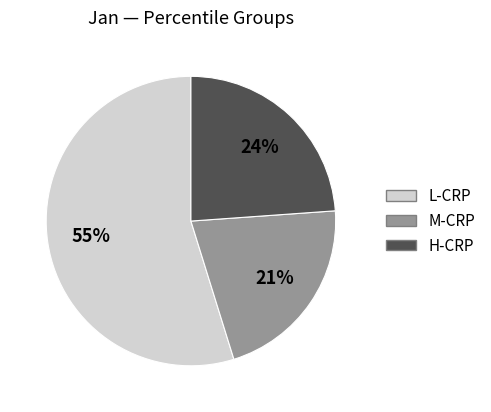

Between H-CRP and M-CRP, which is larger?

H-CRP